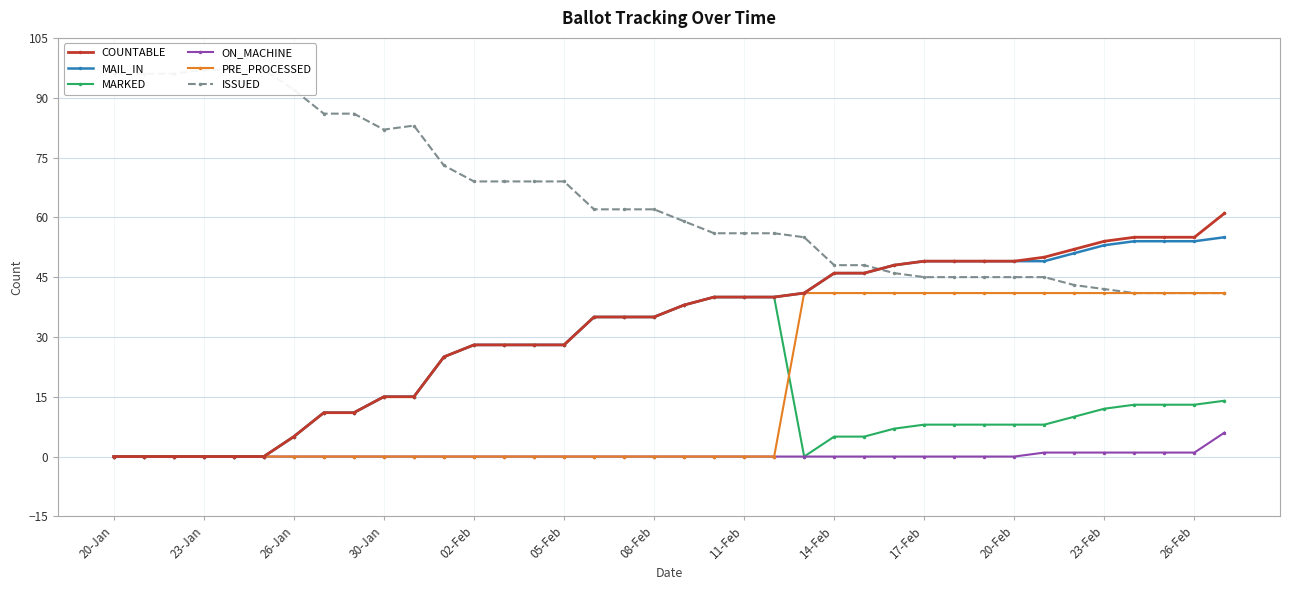

What is the difference between the MAIL_IN values at 02-Feb and 20-Feb?

21